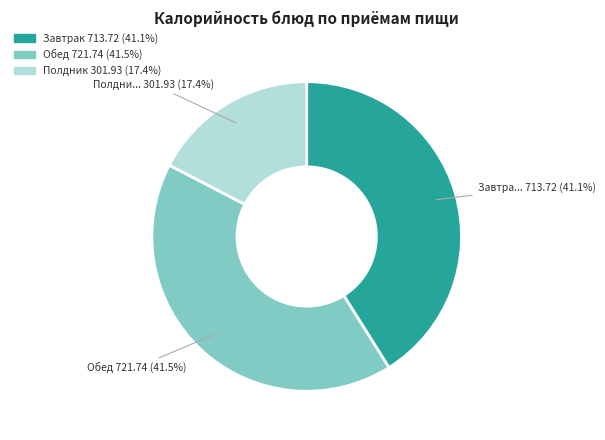

Does any single category account for the majority?

No